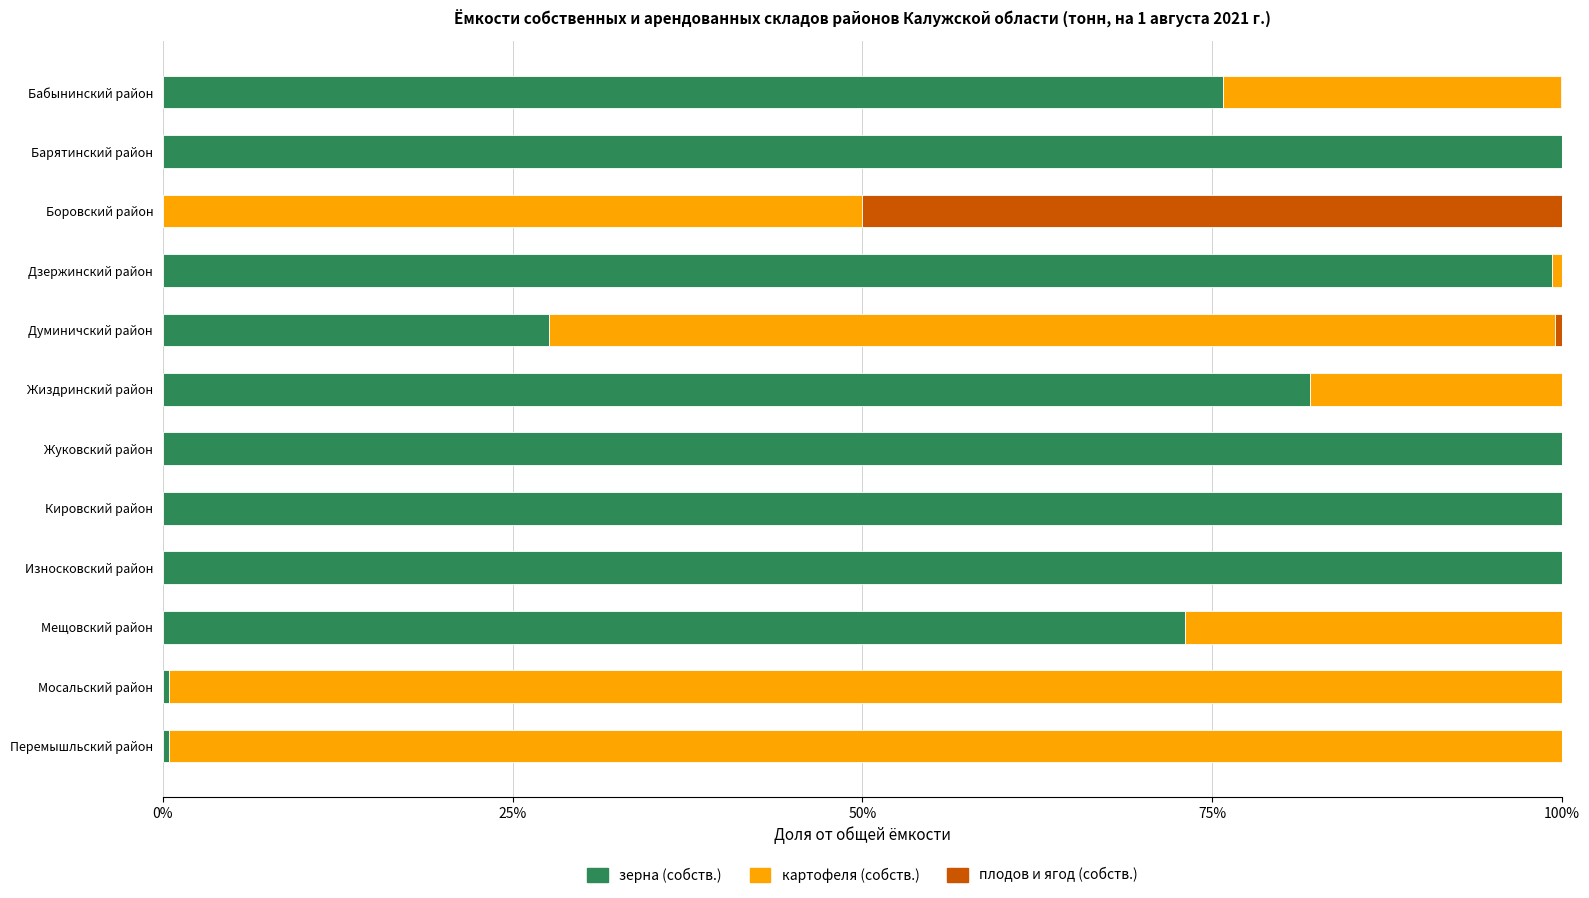

What is the highest value of the зерна (собств.) series?

100.0